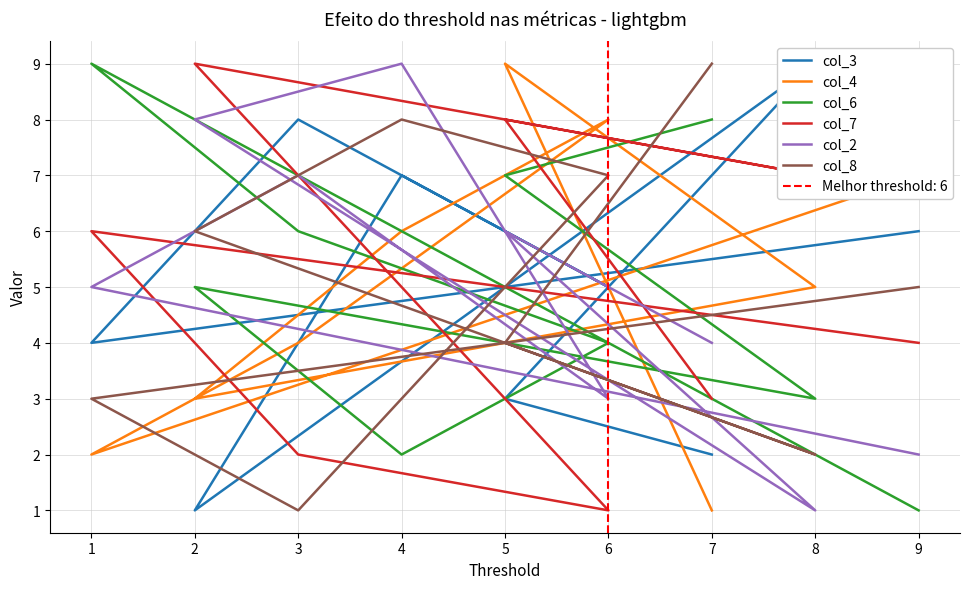

Between 8 and 7, which is larger?

8